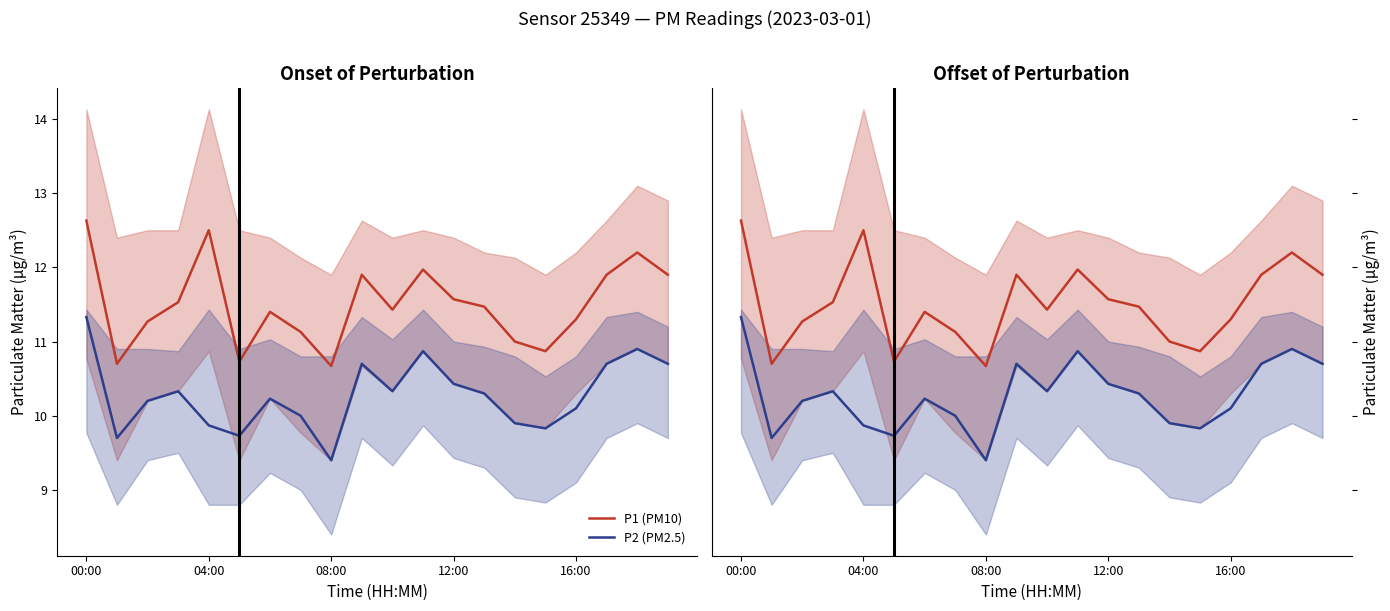

Which category has the lowest value in the P2 (PM2.5) series?

08:00